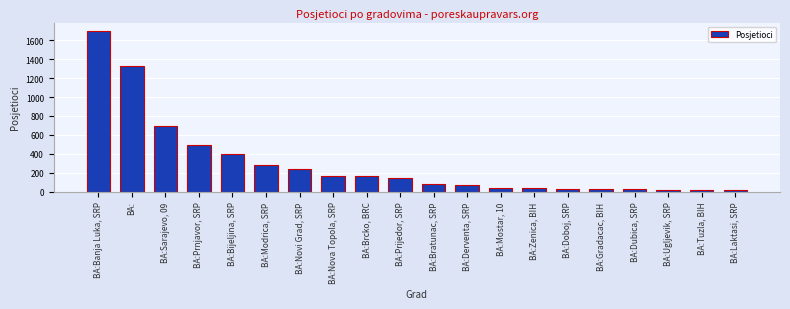

Is it true that the value at BA:Banja Luka, SRP is 1701?

True